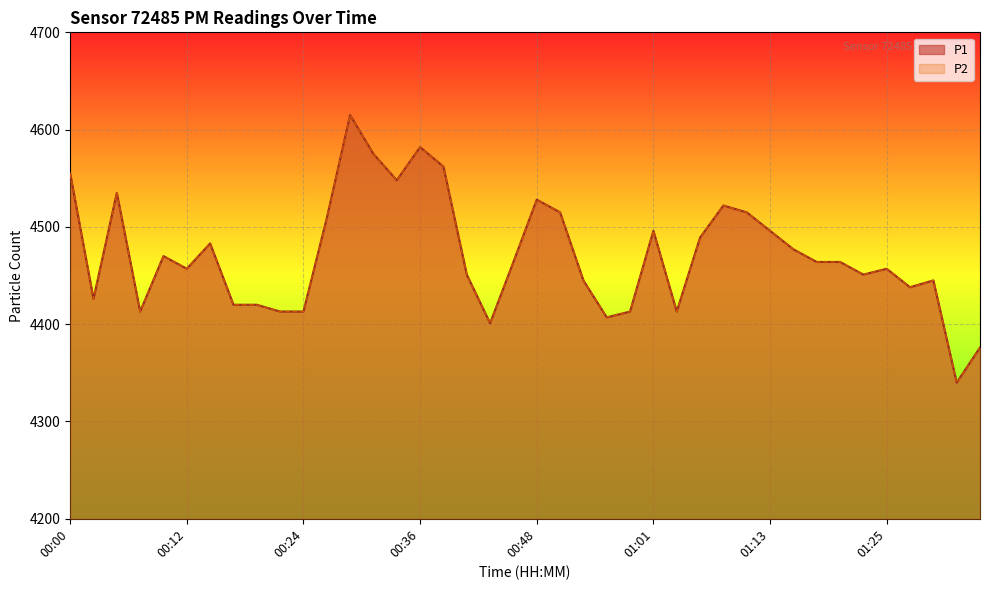

What position from the left is 00:19?

9